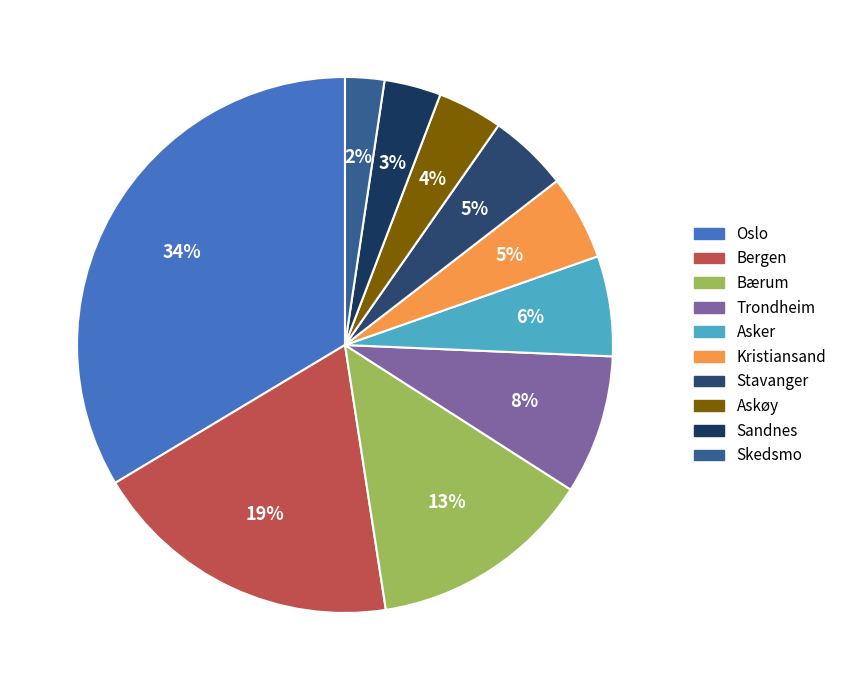

Does Skedsmo represent more than half of the total?

No